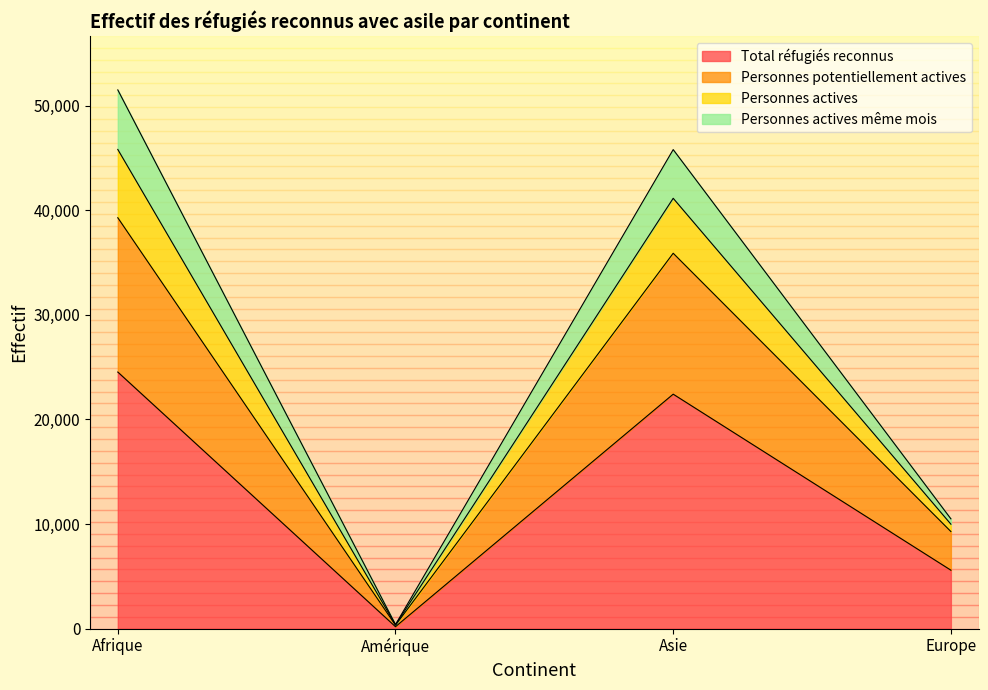

How many interior local valleys does the Personnes actives series have?

1